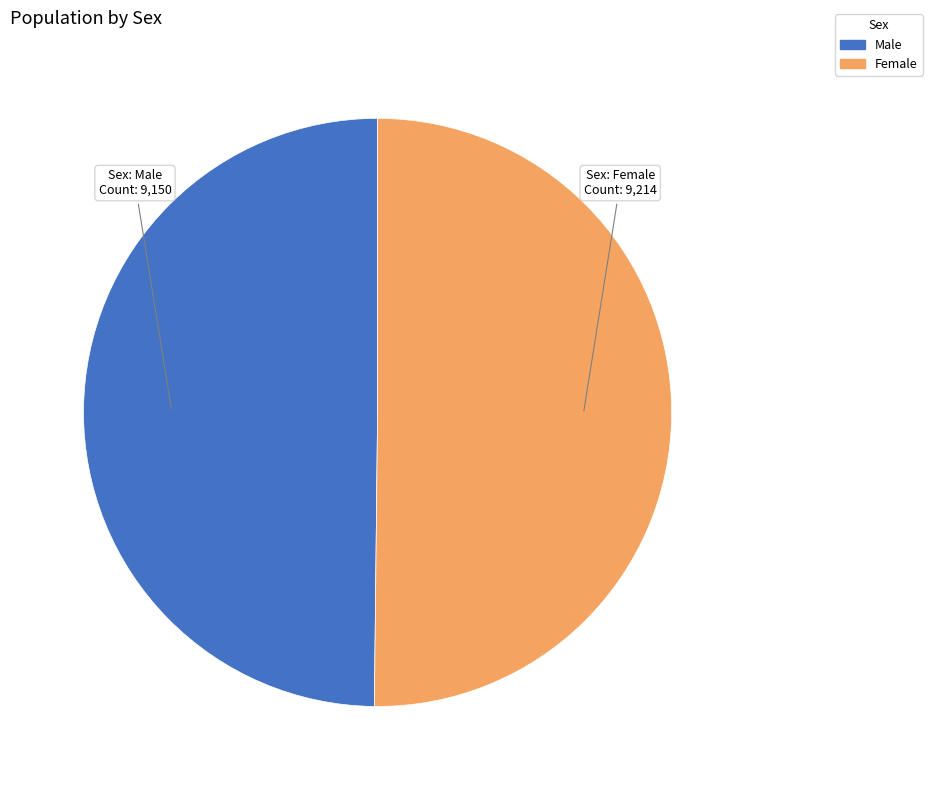

What is the ratio of the value at Male to the value at Female?

1.0